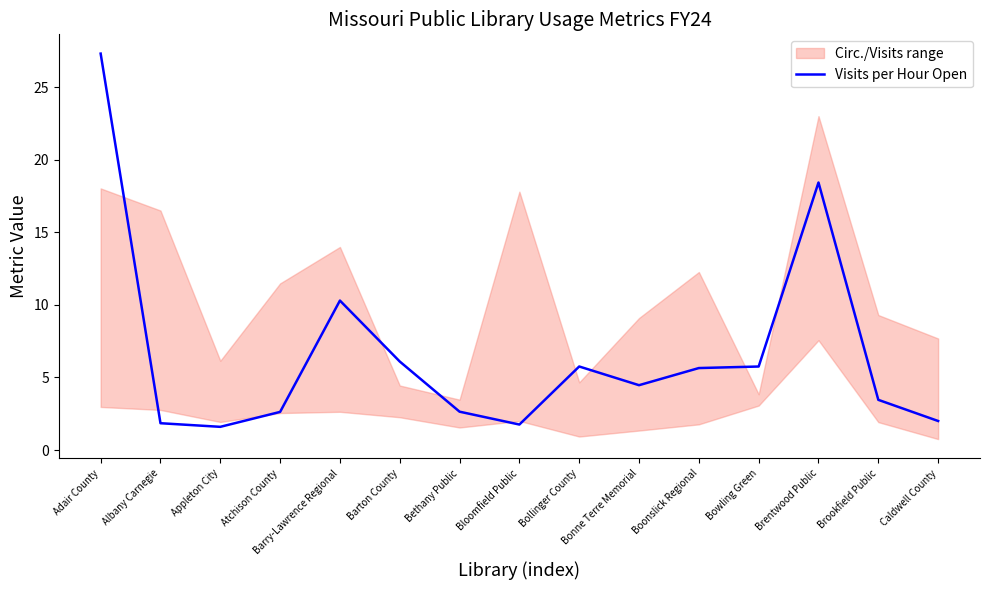

Which label corresponds to the largest value in the chart?

Adair County